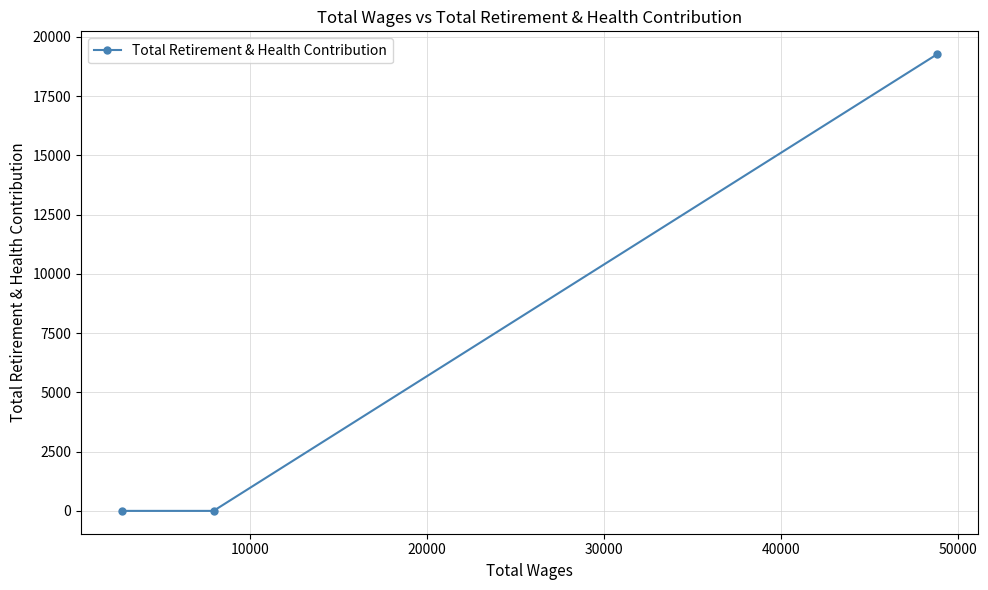

What is the greatest value displayed?

19275